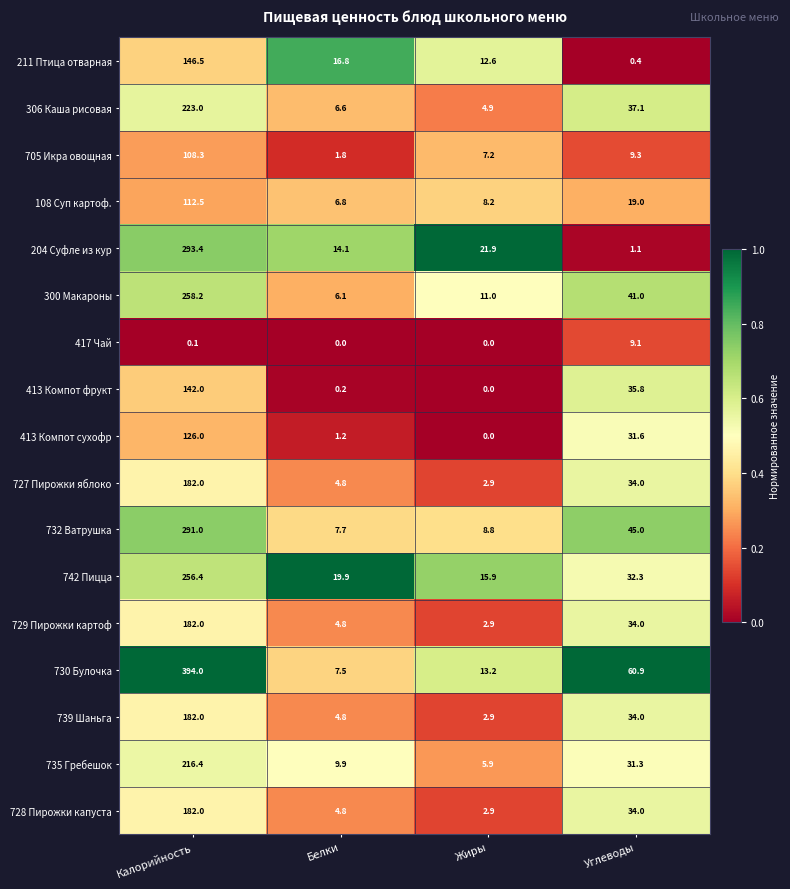

List the labels in order of 204 Суфле из кур value, largest first.

Калорийность, Жиры, Белки, Углеводы